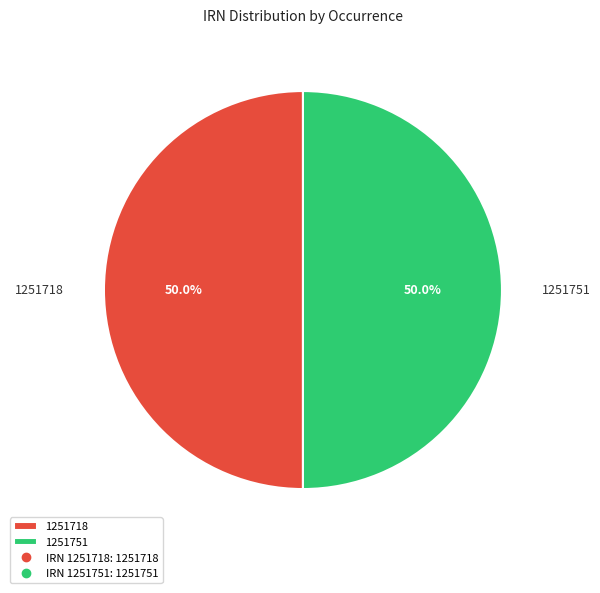

Combined, what portion of the pie is 1251718 and 1251751?

100.0%